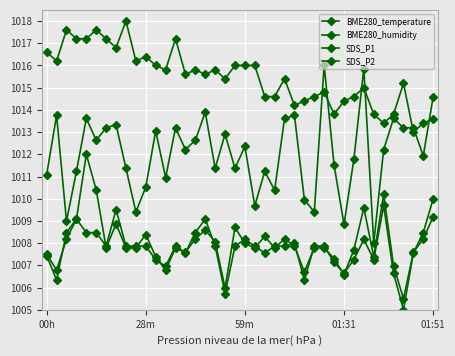

How many lines are shown in the chart?

4